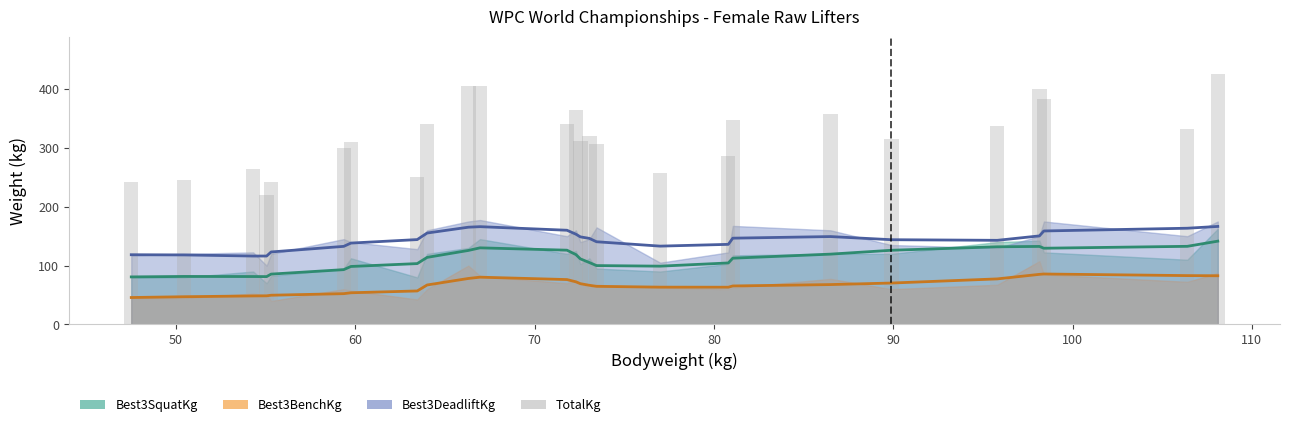

Does the chart contain any negative values?

No